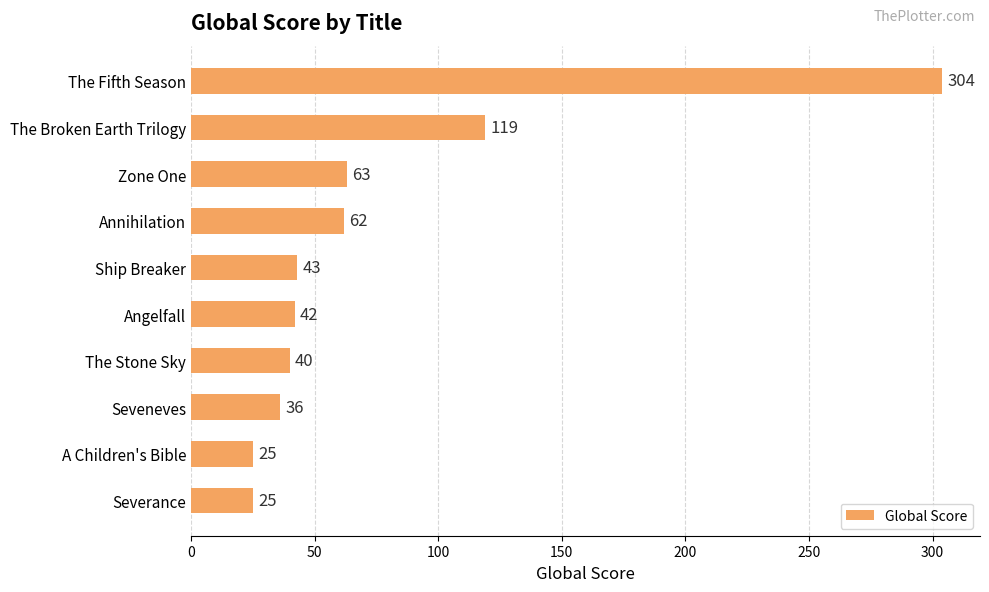

Approximately how many times larger is the value at A Children's Bible compared to Severance?

1.0